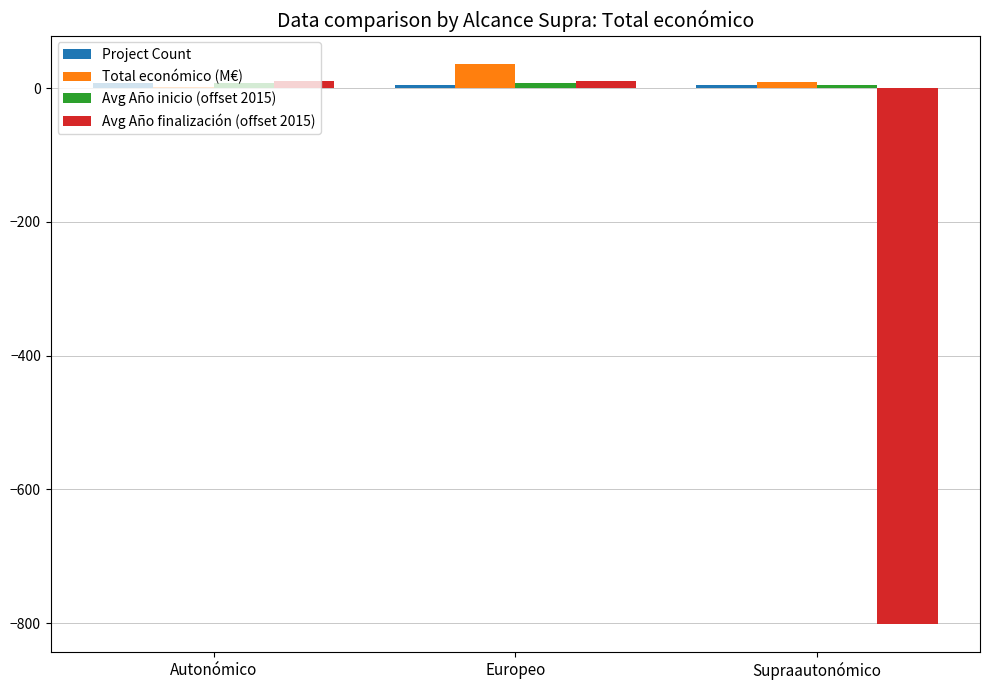

How many distinct data groups are displayed?

4